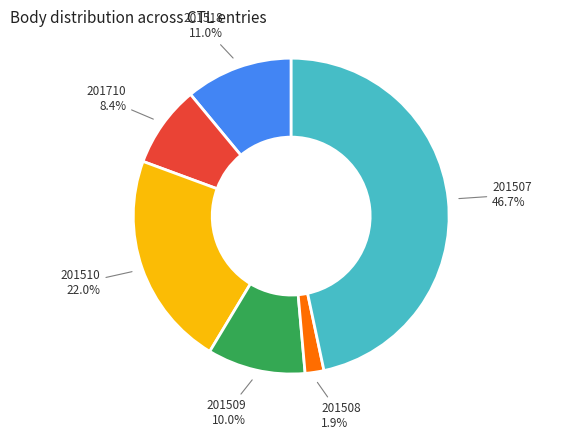

Does any single category account for the majority?

No